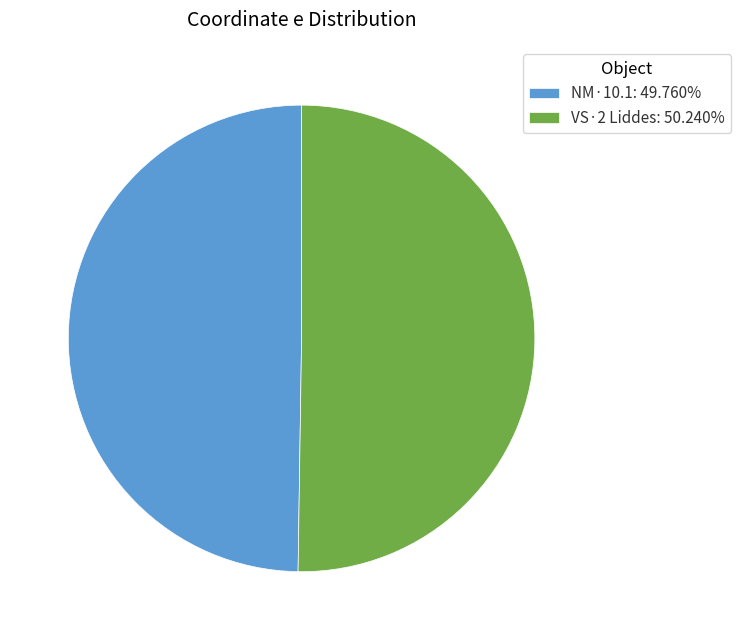

Count the number of slices in the pie.

2